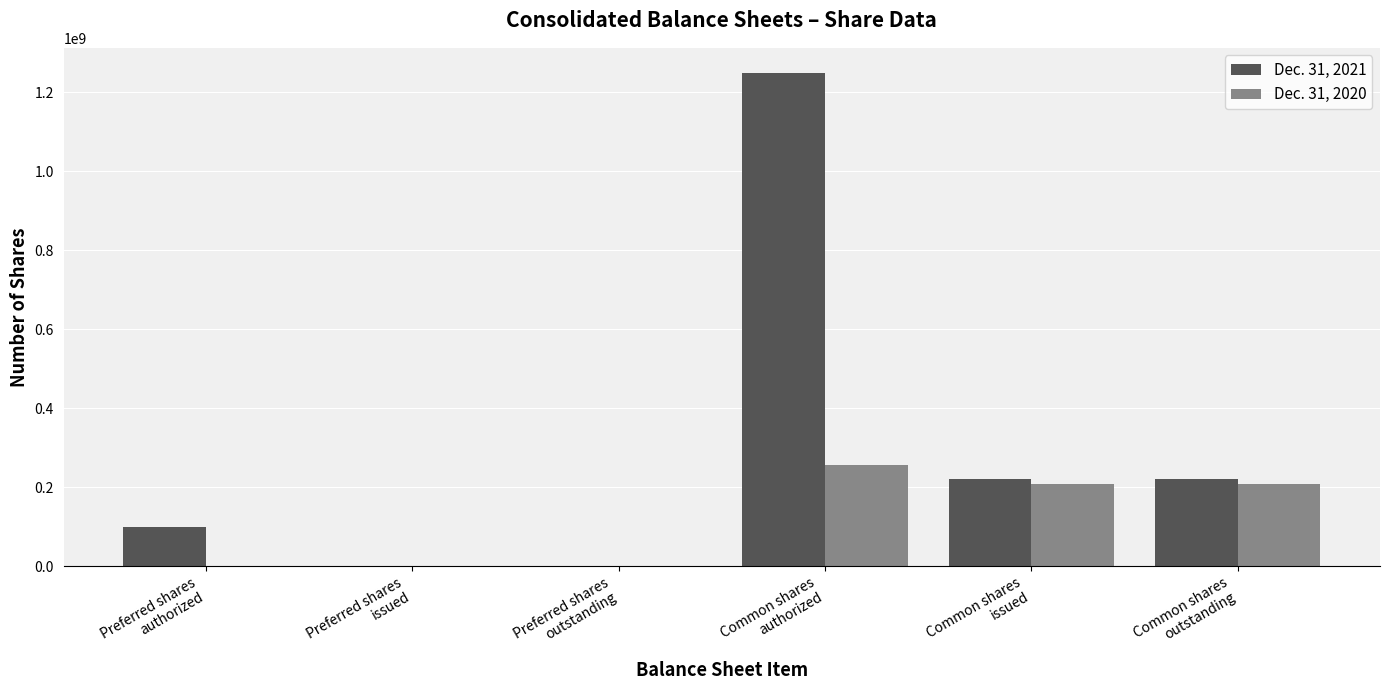

Does the chart contain stacked bars?

No